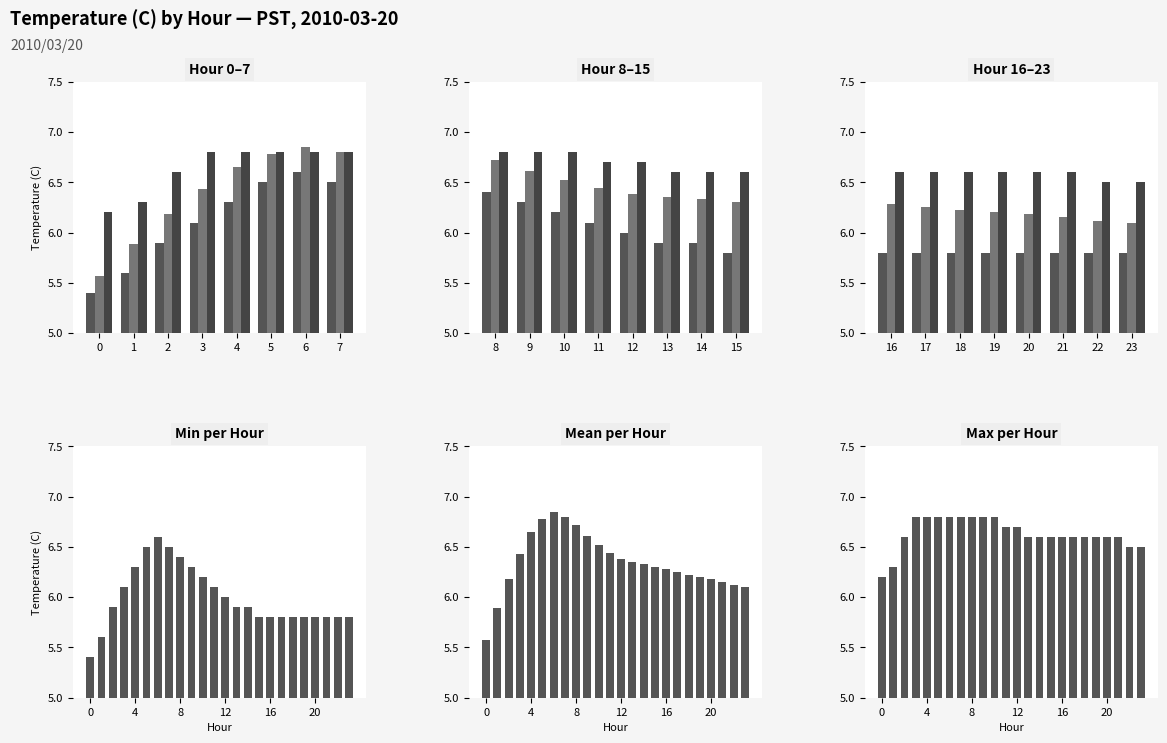

What is the total value across all series at 22?

18.4